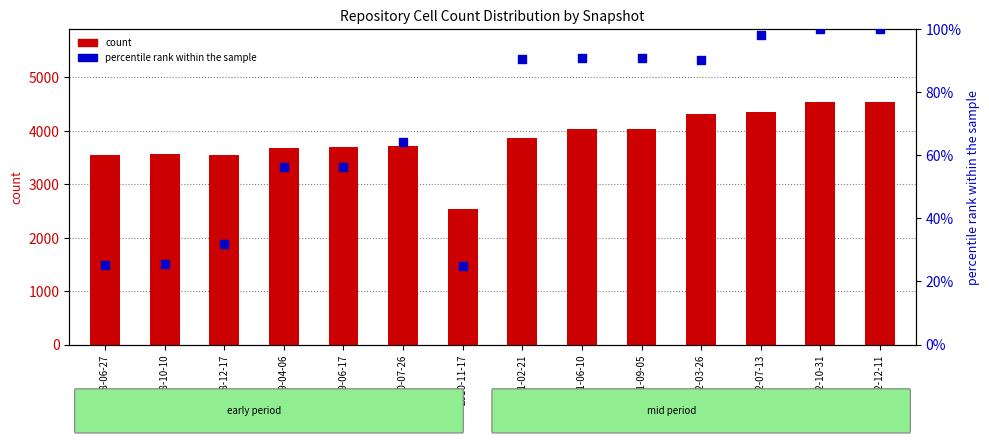

What are all the series names shown in the legend?

count, percentile rank within the sample